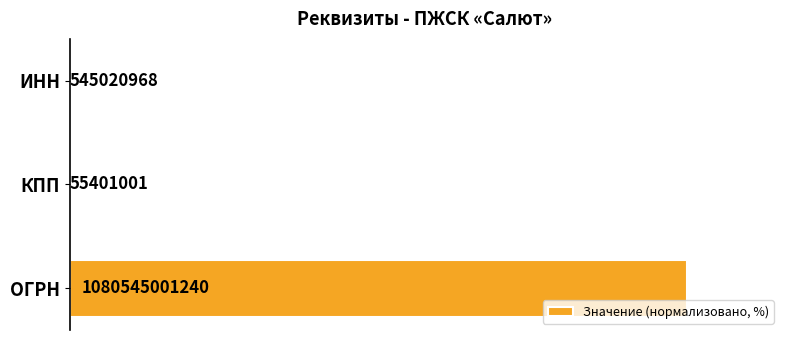

Are the bars horizontal?

Yes